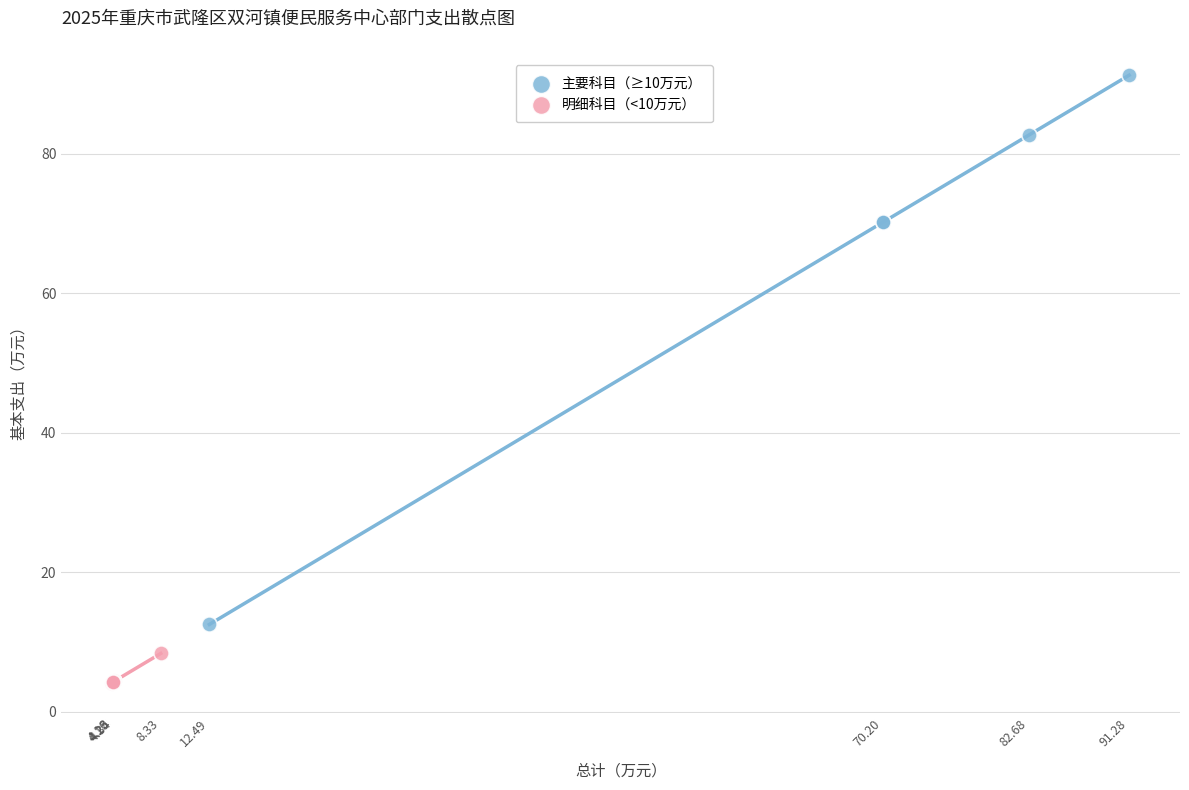

Which series contains the lowest Y value?

明细科目（<10万元）